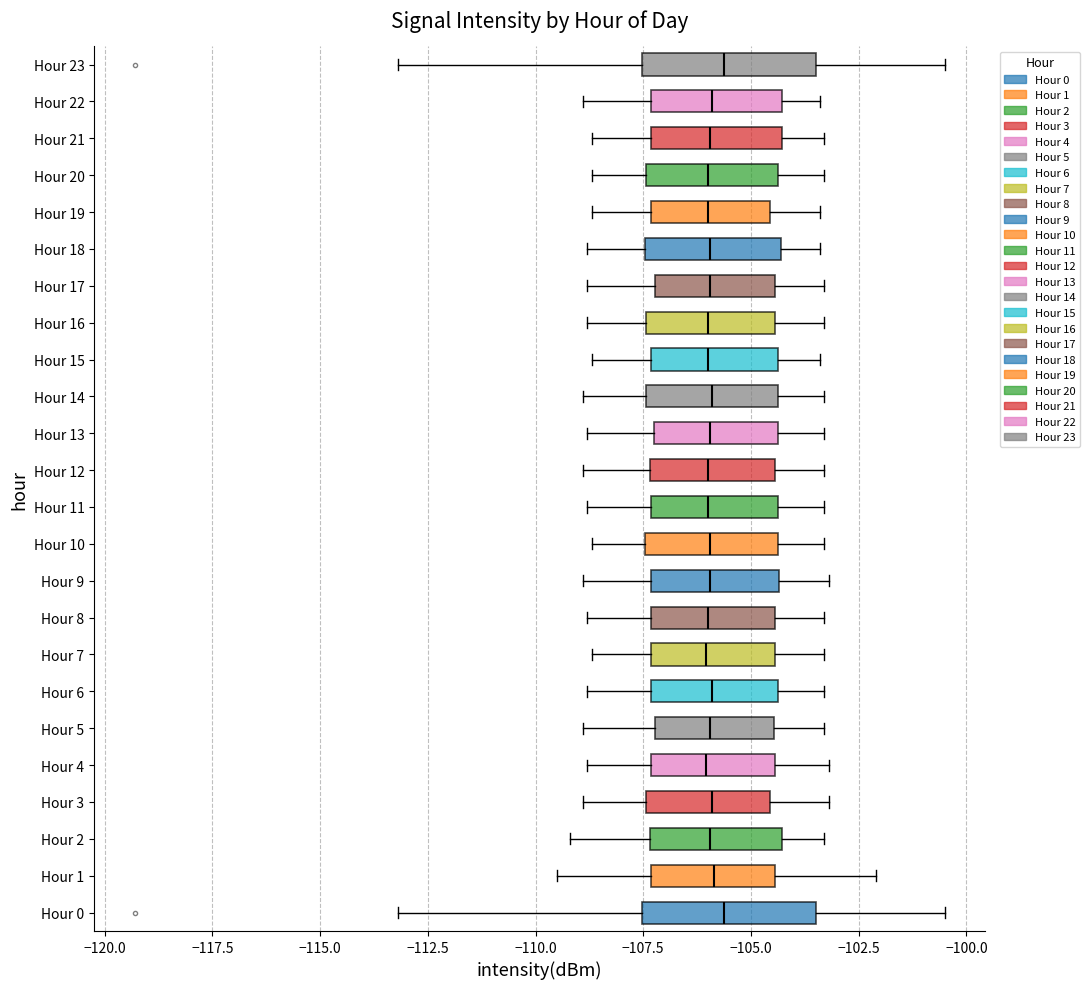

Reading bottom to top, transcribe this box plot: for each box, give where its median line is, the range the box spans, and where its two whiskers end, as read against the x-axis. The values are not printed on the chart, so give them approximately, as read against the axis.

Hour 0: median -105.5, box -107.5 to -103.5, whiskers -113.0 to -100.5
Hour 1: median -106.0, box -107.5 to -104.5, whiskers -109.5 to -102.0
Hour 2: median -106.0, box -107.5 to -104.5, whiskers -109.0 to -103.5
Hour 3: median -106.0, box -107.5 to -104.5, whiskers -109.0 to -103.0
Hour 4: median -106.0, box -107.5 to -104.5, whiskers -109.0 to -103.0
Hour 5: median -106.0, box -107.0 to -104.5, whiskers -109.0 to -103.5
Hour 6: median -106.0, box -107.5 to -104.5, whiskers -109.0 to -103.5
Hour 7: median -106.0, box -107.5 to -104.5, whiskers -108.5 to -103.5
Hour 8: median -106.0, box -107.5 to -104.5, whiskers -109.0 to -103.5
Hour 9: median -106.0, box -107.5 to -104.5, whiskers -109.0 to -103.0
Hour 10: median -106.0, box -107.5 to -104.5, whiskers -108.5 to -103.5
Hour 11: median -106.0, box -107.5 to -104.5, whiskers -109.0 to -103.5
Hour 12: median -106.0, box -107.5 to -104.5, whiskers -109.0 to -103.5
Hour 13: median -106.0, box -107.0 to -104.5, whiskers -109.0 to -103.5
Hour 14: median -106.0, box -107.5 to -104.5, whiskers -109.0 to -103.5
Hour 15: median -106.0, box -107.5 to -104.5, whiskers -108.5 to -103.5
Hour 16: median -106.0, box -107.5 to -104.5, whiskers -109.0 to -103.5
Hour 17: median -106.0, box -107.0 to -104.5, whiskers -109.0 to -103.5
Hour 18: median -106.0, box -107.5 to -104.5, whiskers -109.0 to -103.5
Hour 19: median -106.0, box -107.5 to -104.5, whiskers -108.5 to -103.5
Hour 20: median -106.0, box -107.5 to -104.5, whiskers -108.5 to -103.5
Hour 21: median -106.0, box -107.5 to -104.5, whiskers -108.5 to -103.5
Hour 22: median -106.0, box -107.5 to -104.5, whiskers -109.0 to -103.5
Hour 23: median -105.5, box -107.5 to -103.5, whiskers -113.0 to -100.5